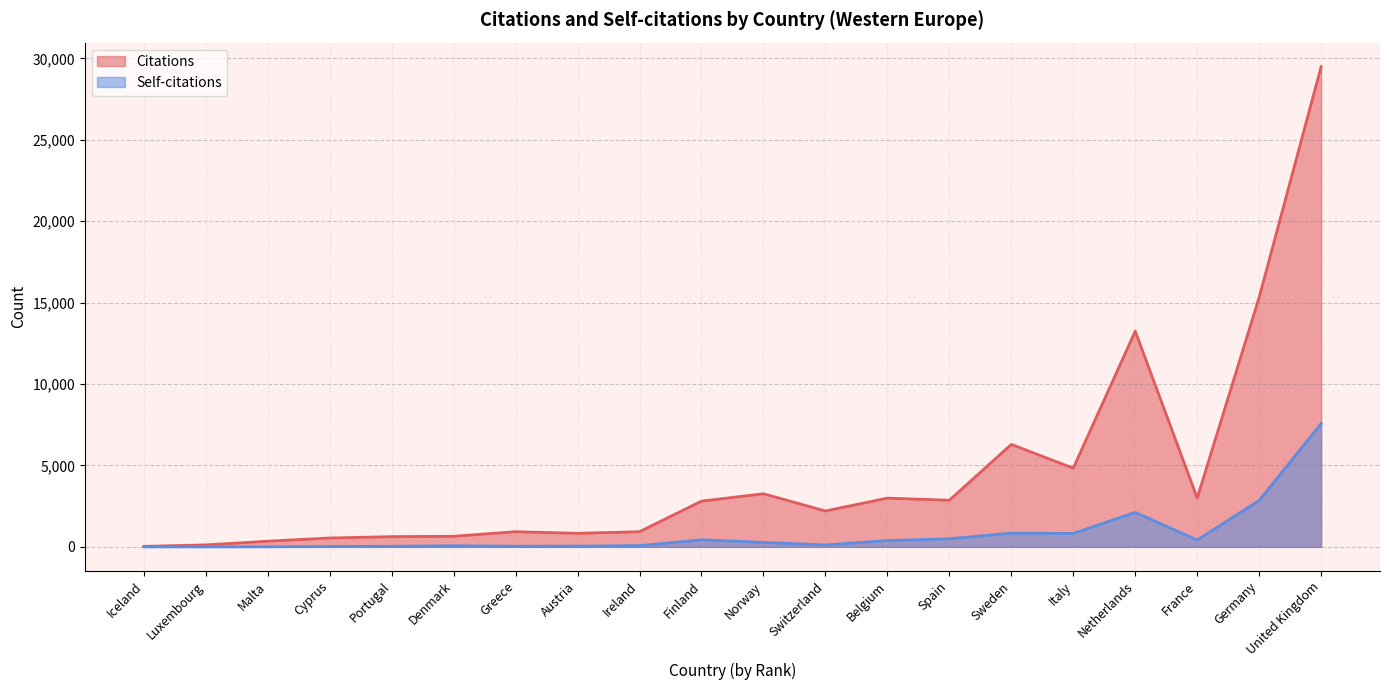

Where is Self-citations nearest to the value 3785?

Germany